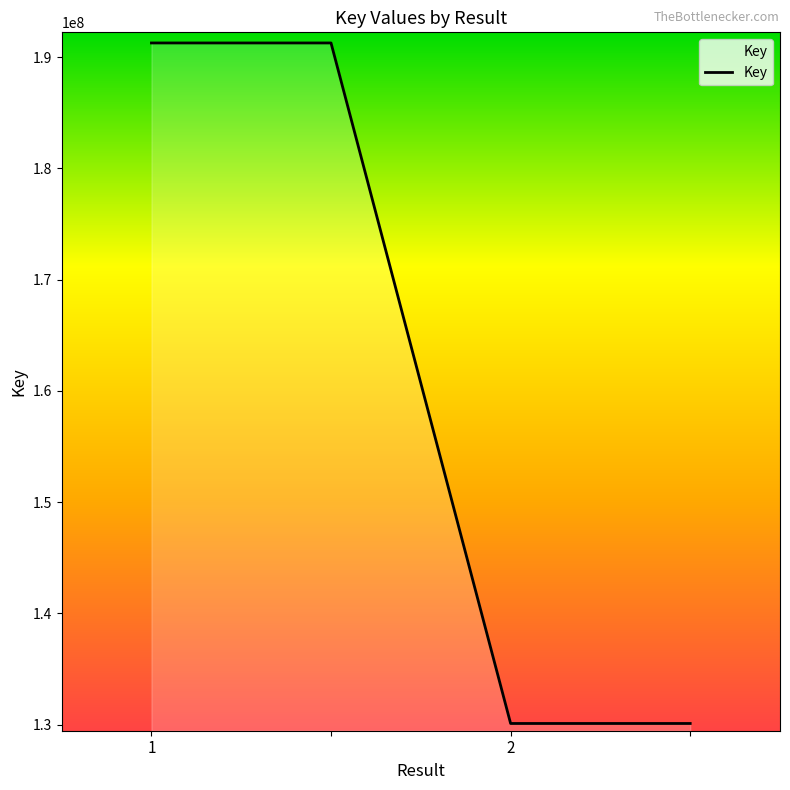

What is the sum of all values?

642733024